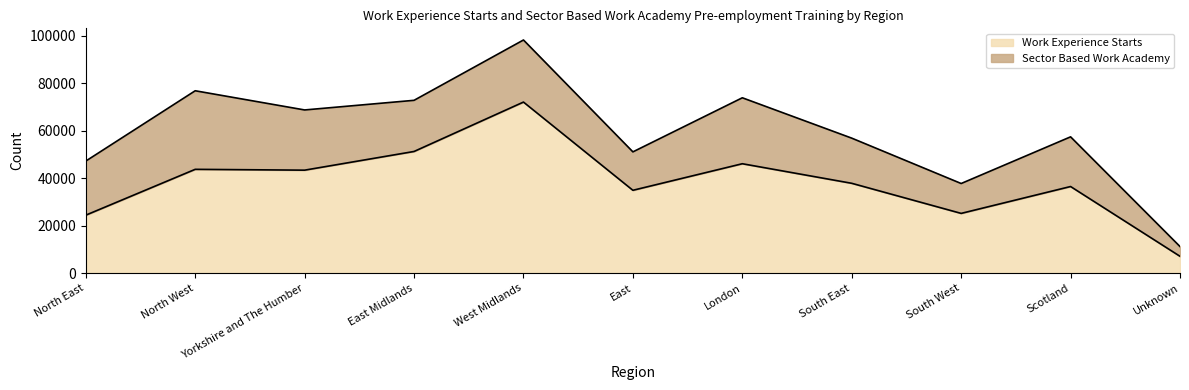

How many data points are less than 37850?

5